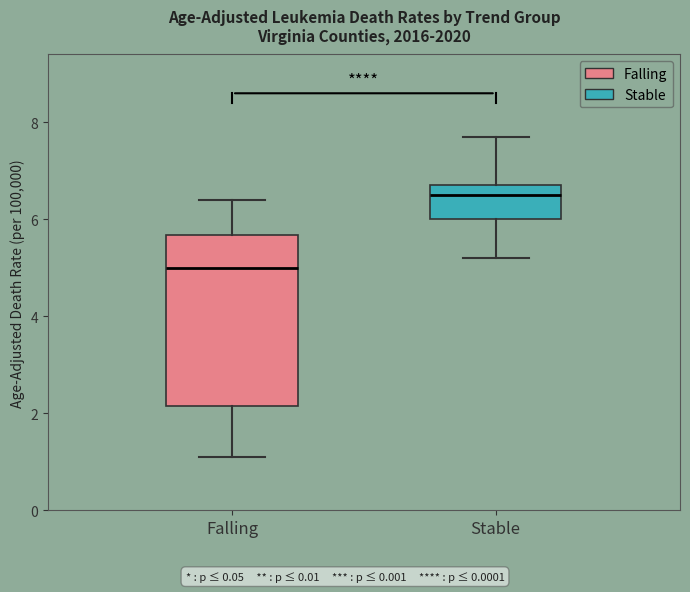

Reading left to right, read every box against the y-axis: the position of its median line, the range the box covers, and the ends of its whiskers. The values are not printed on the chart, so give them approximately, as read against the axis.

Falling: median 5.0, box 2.2 to 5.6, whiskers 1.2 to 6.4
Stable: median 6.6, box 6.0 to 6.8, whiskers 5.2 to 7.8